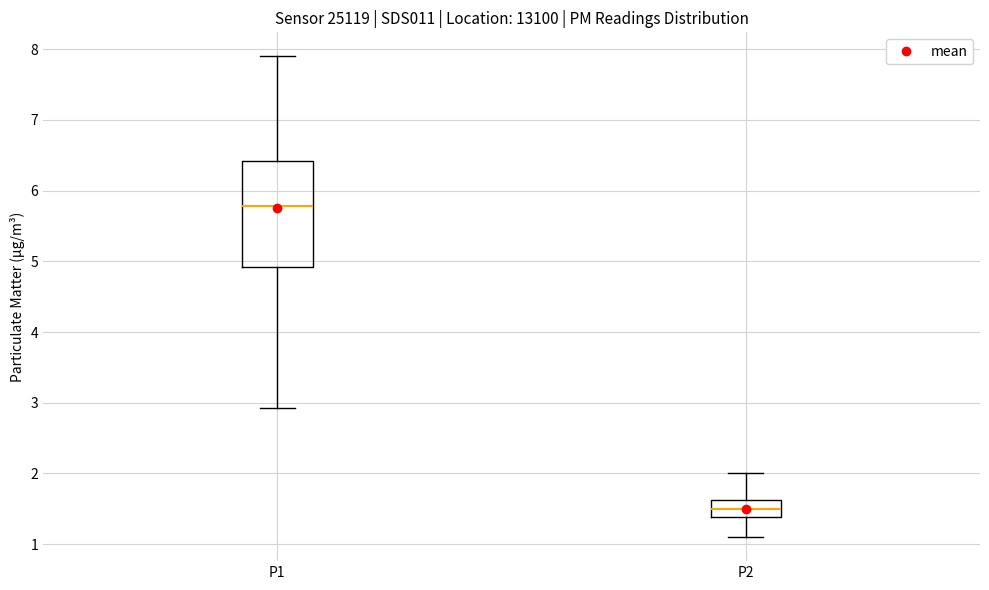

Reading left to right, transcribe this box plot: for each box, give where its median line is, the range the box spans, and where its two whiskers end, as read against the y-axis. The values are not printed on the chart, so give them approximately, as read against the axis.

P1: median 5.8, box 4.9 to 6.4, whiskers 2.9 to 7.9
P2: median 1.5, box 1.4 to 1.6, whiskers 1.1 to 2.0